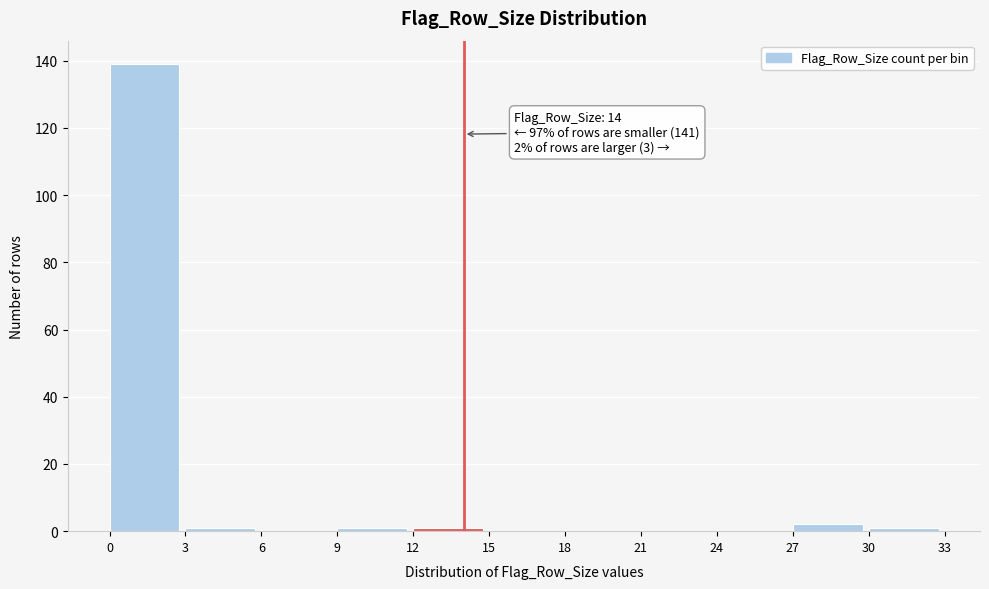

Over which range of the x-axis is the bar tallest?

0 to 3